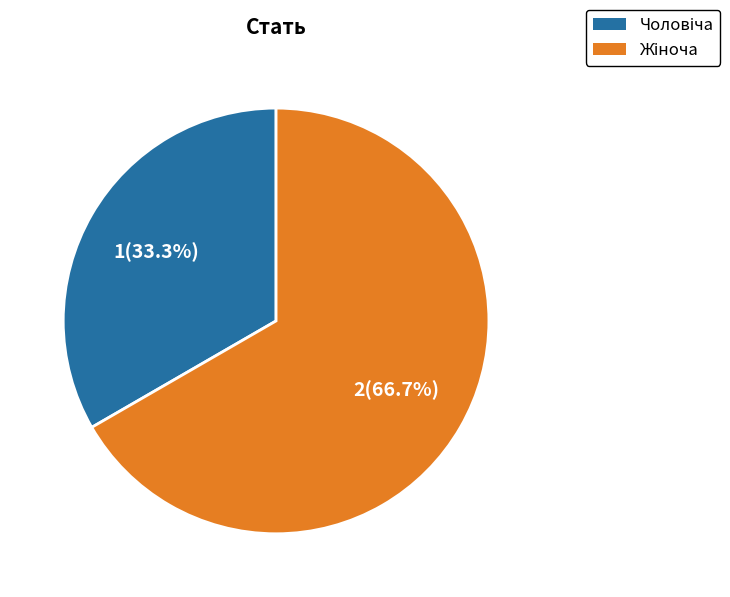

Count the number of slices in the pie.

2